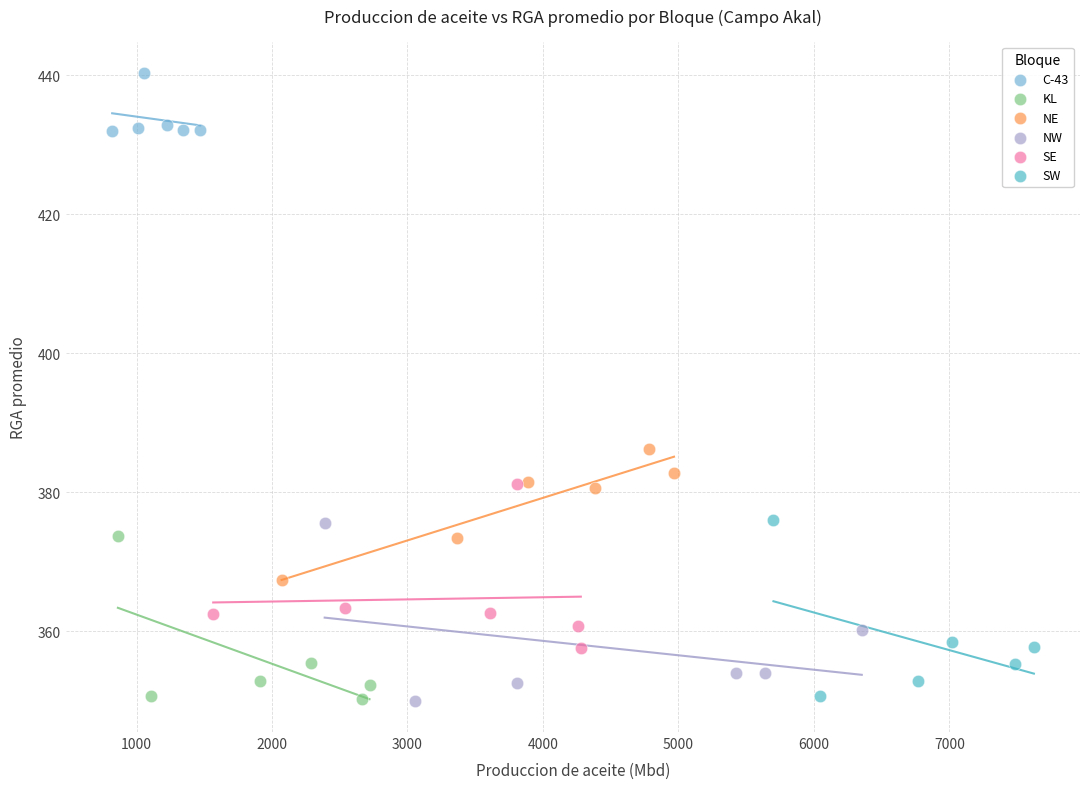

Which series reaches the maximum Y coordinate?

C-43